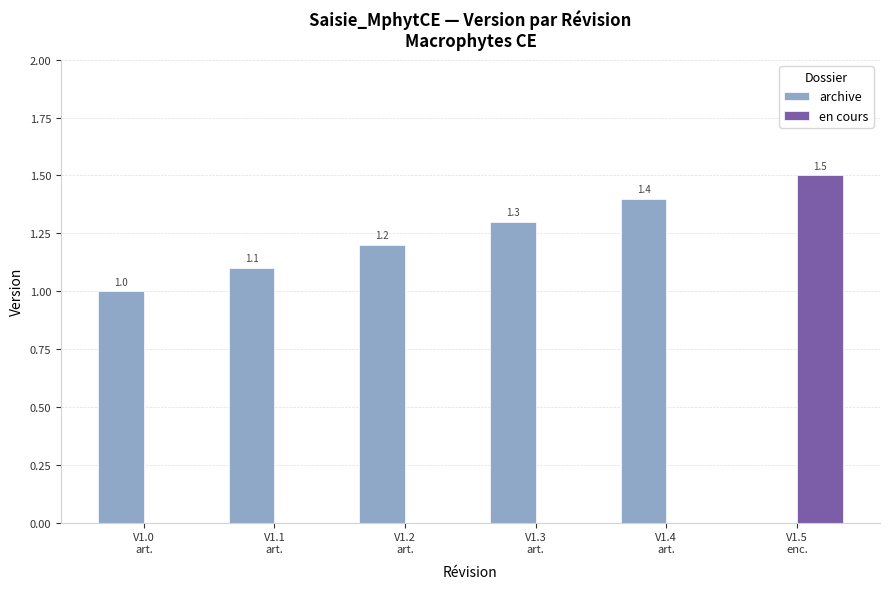

What is the maximum value shown in the chart?

1.5